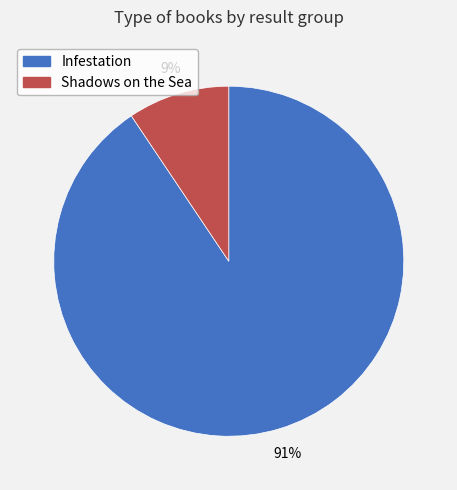

Which category accounts for the majority?

Infestation